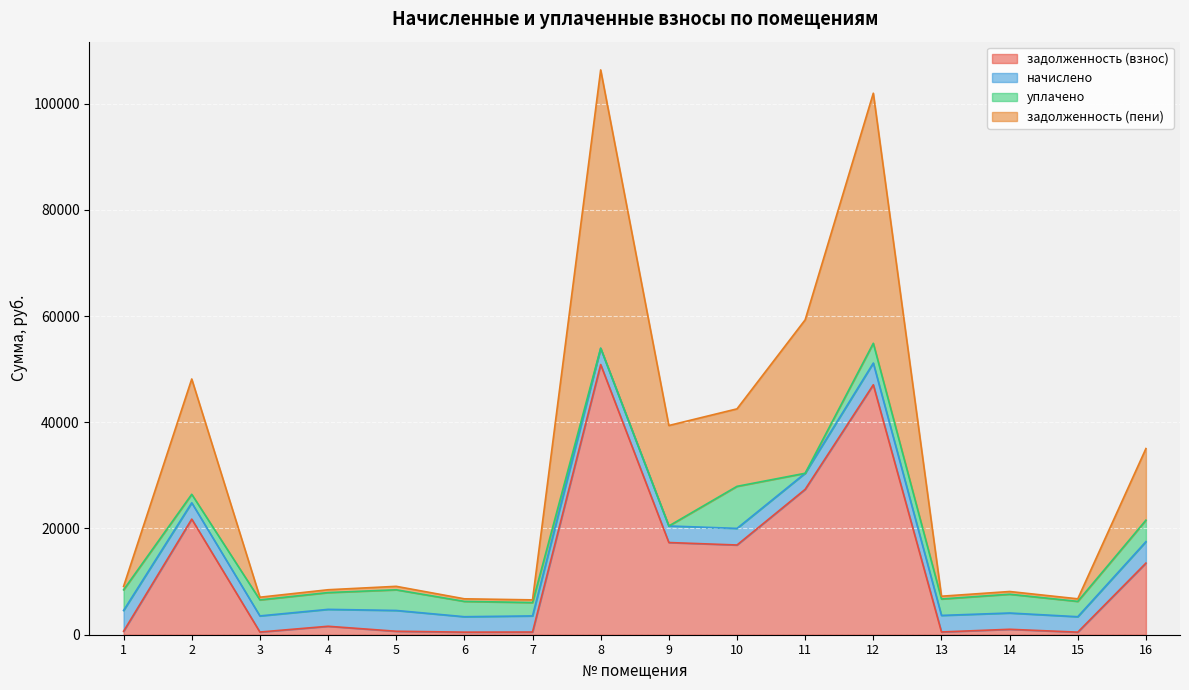

What is the value of the задолженность (взнос) point at the 5th from the left?

652.5